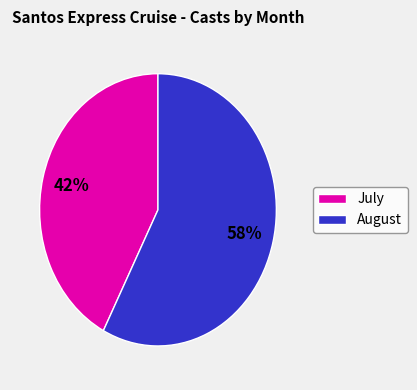

To the nearest percent, what is the average slice percentage?

50%